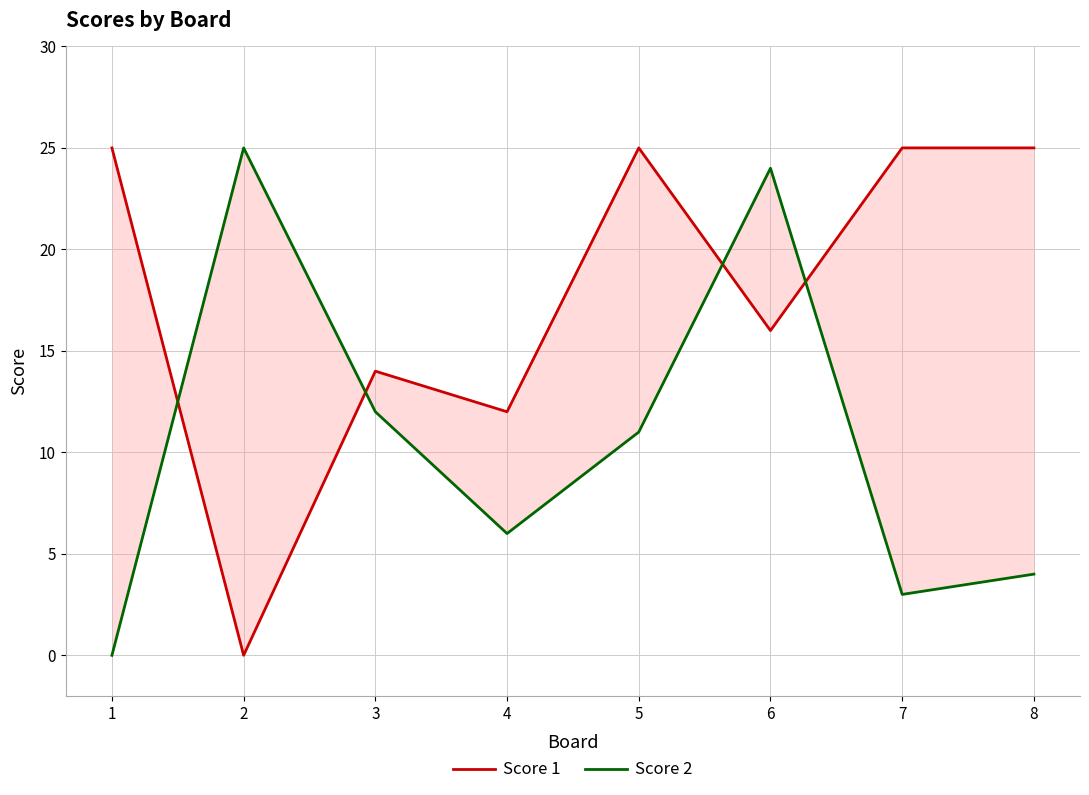

Rank the categories by Score 2 value from lowest to highest.

1, 7, 8, 4, 5, 3, 6, 2